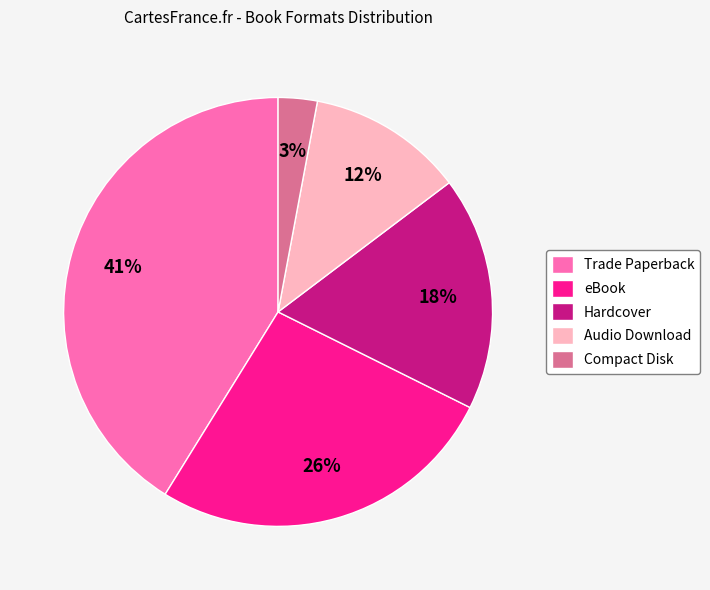

What is the smallest slice in the pie chart?

Compact Disk